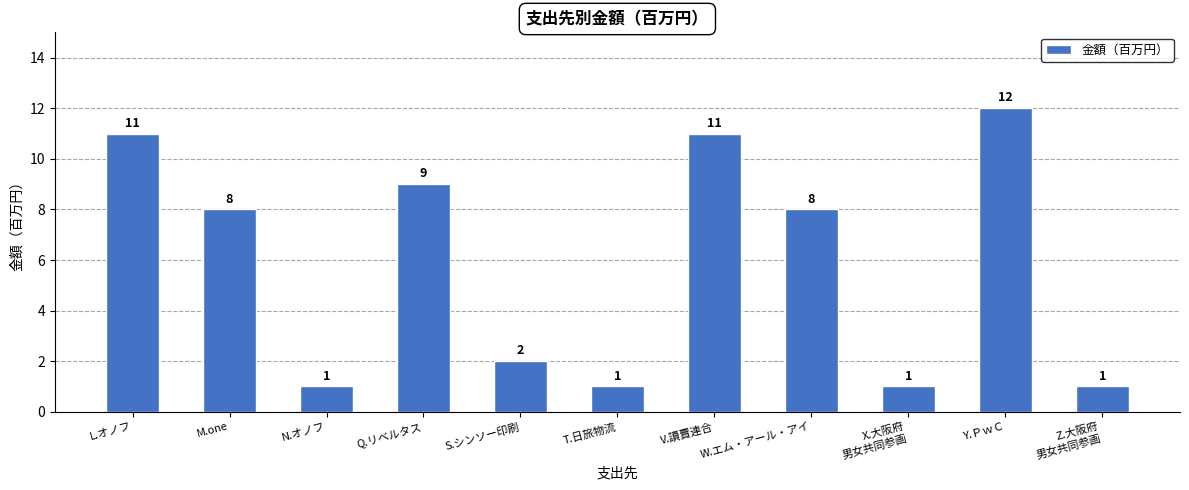

Reading left to right, list all the values displayed in this chart.

L.オノフ=11	M.one=8	N.オノフ=1	Q.リベルタス=9	S.シンソー印刷=2	T.日旅物流=1	V.讀賣連合=11	W.エム・アール・アイ=8	X.大阪府
男女共同参画=1	Y.ＰｗＣ=12	Z.大阪府
男女共同参画=1